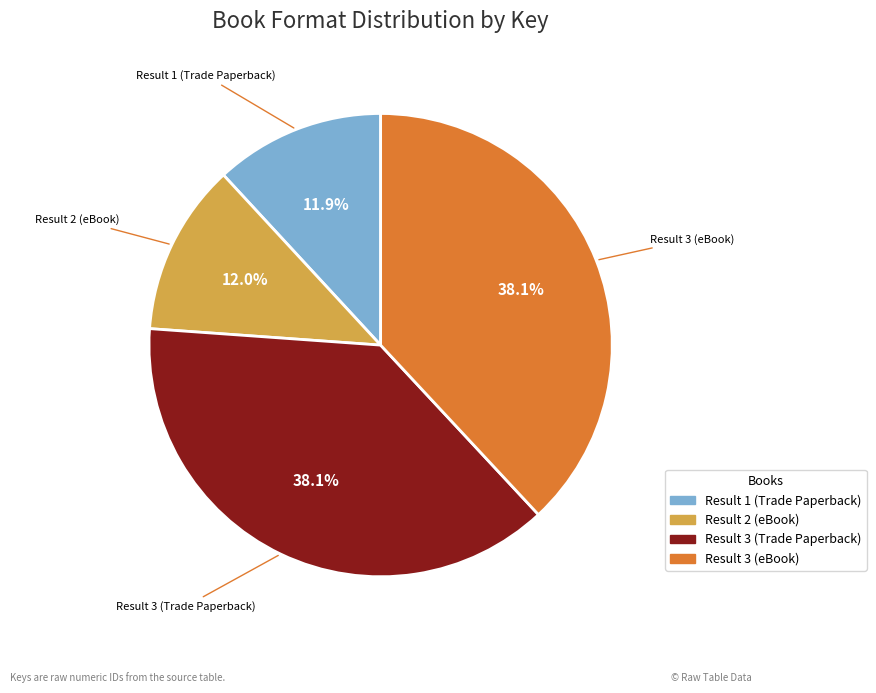

What is the total percentage of Result 3 (eBook) and Result 3 (Trade Paperback)?

76.1%